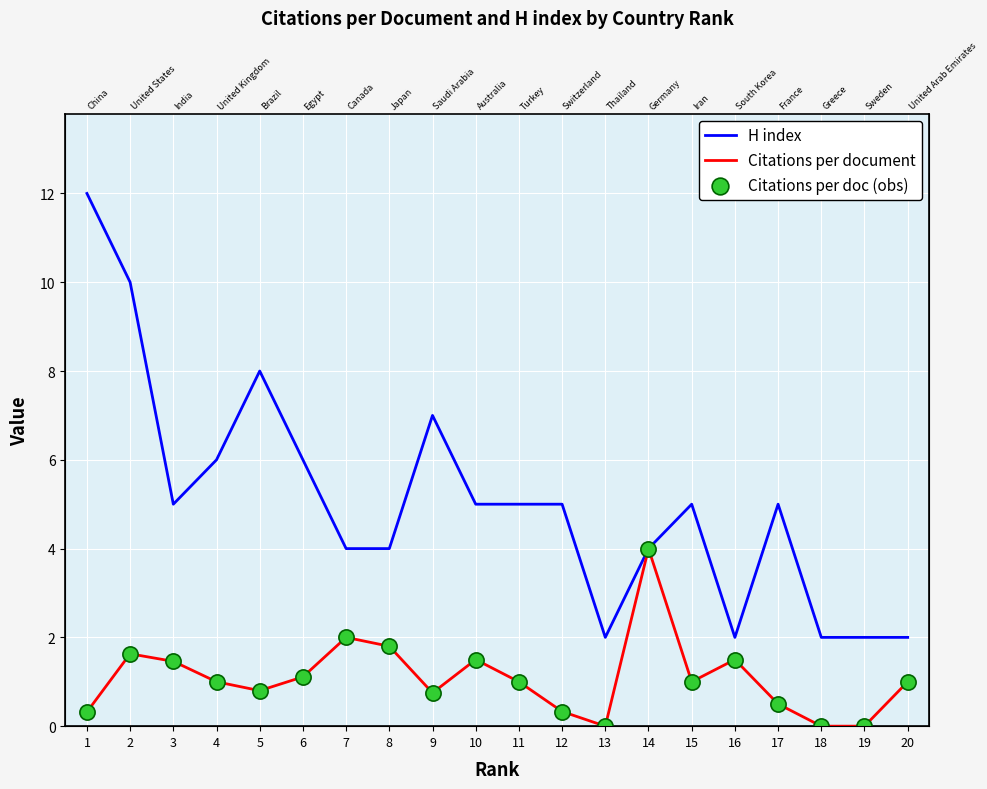

Which series reaches the maximum Y coordinate?

H index